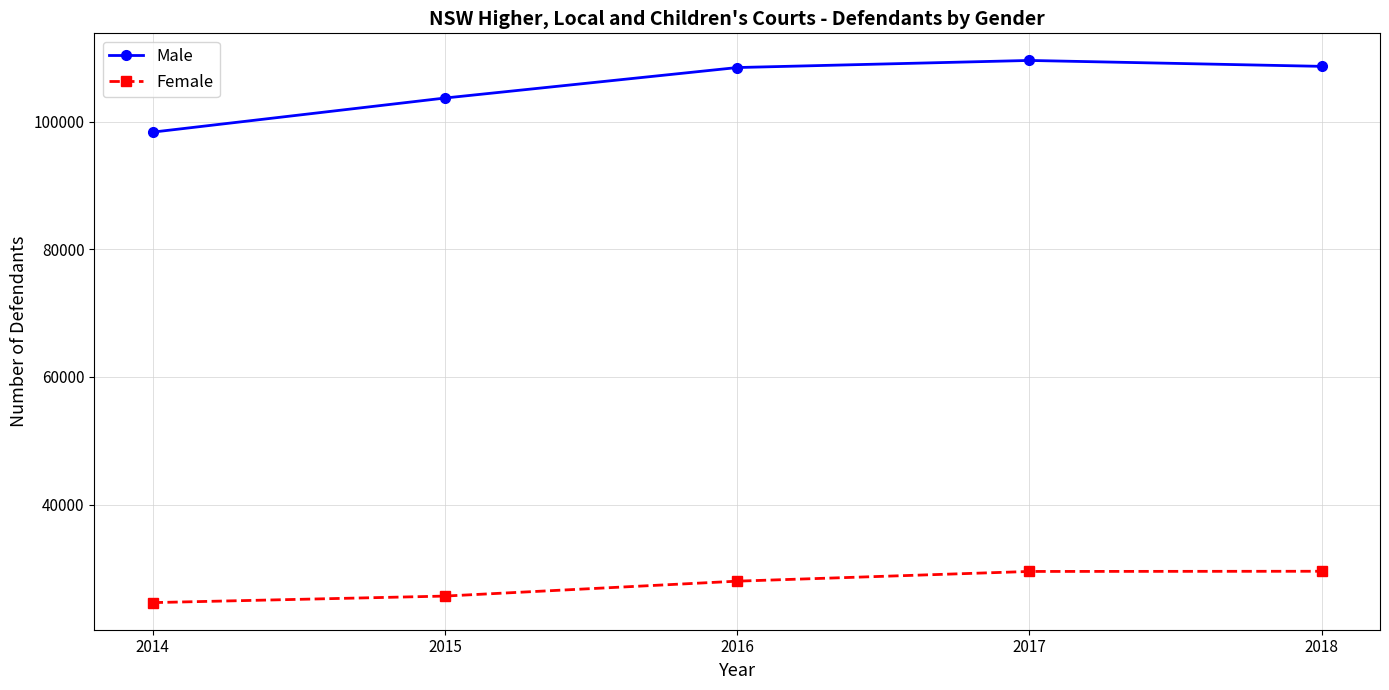

What is the value of the Male point at the 2nd from the left?

103680